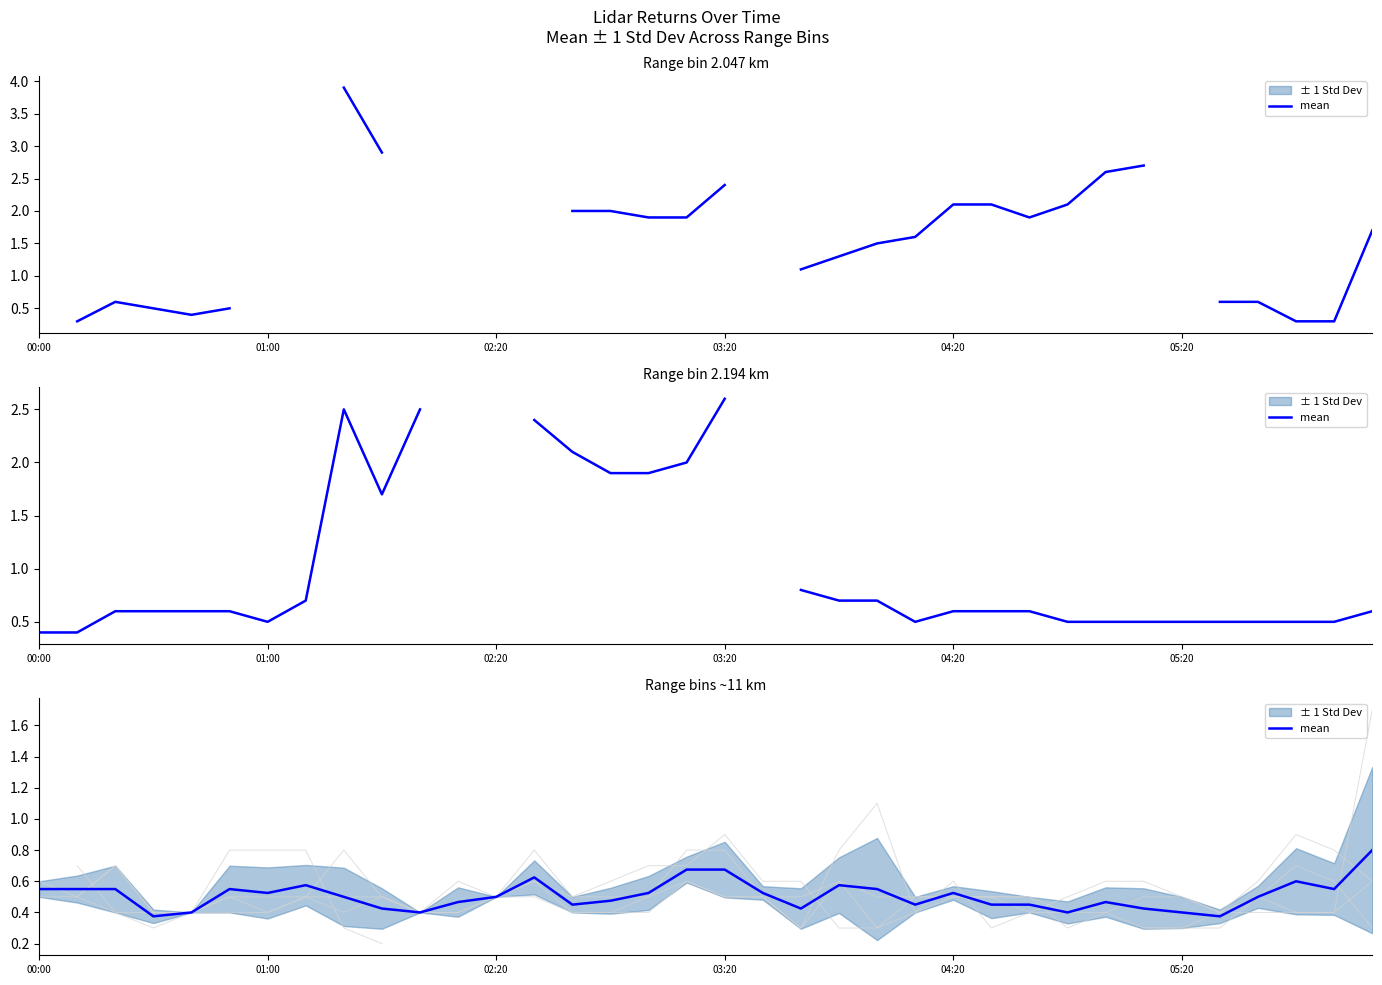

Between 02:20 and 25, which is larger?

02:20